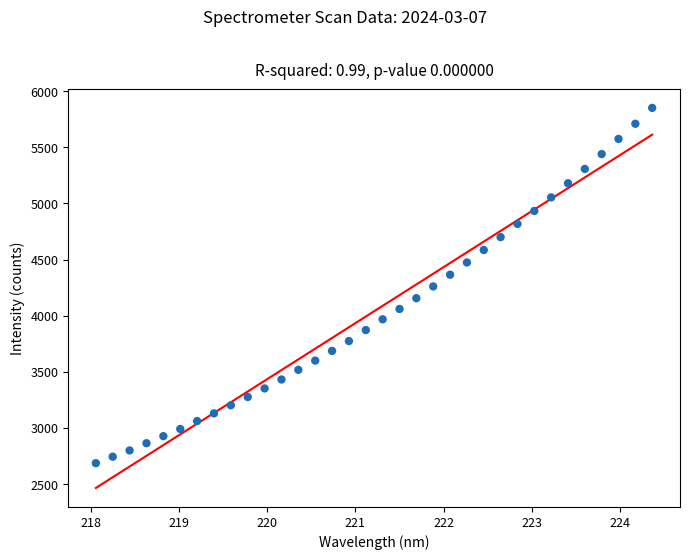

What is the range of X values (max minus min)?

6.3